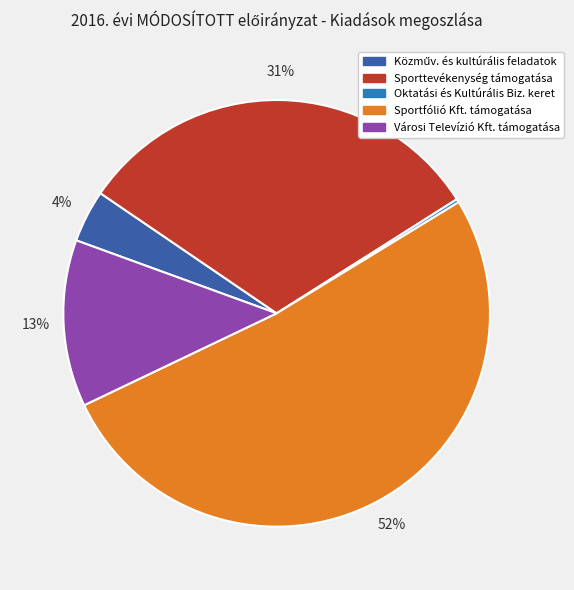

Is there a majority slice in this chart?

Yes